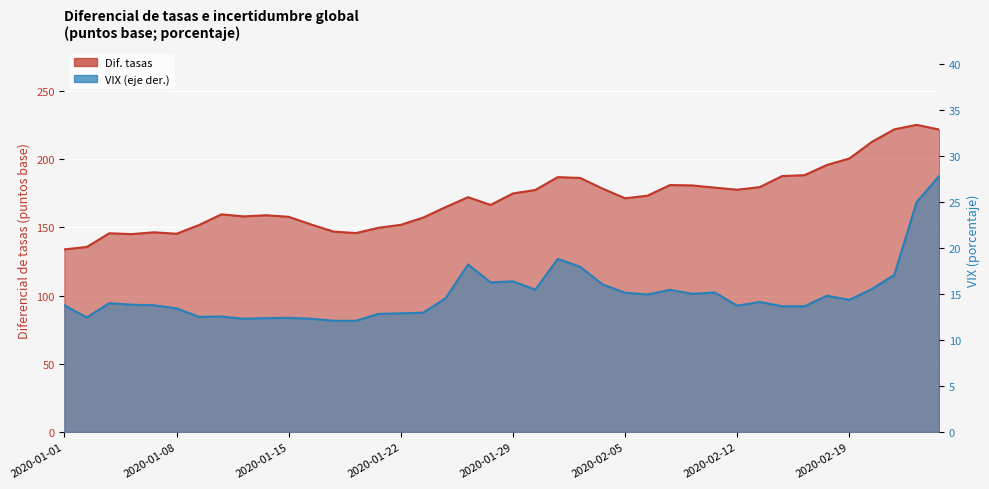

What is the difference between the second highest and second lowest values in the VIX (eje der.) series?

12.9